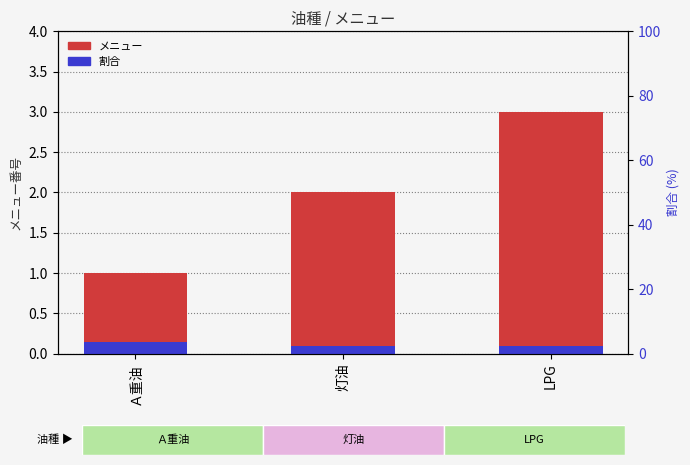

Rank the categories by 割合 value from lowest to highest.

灯油, LPG, Ａ重油